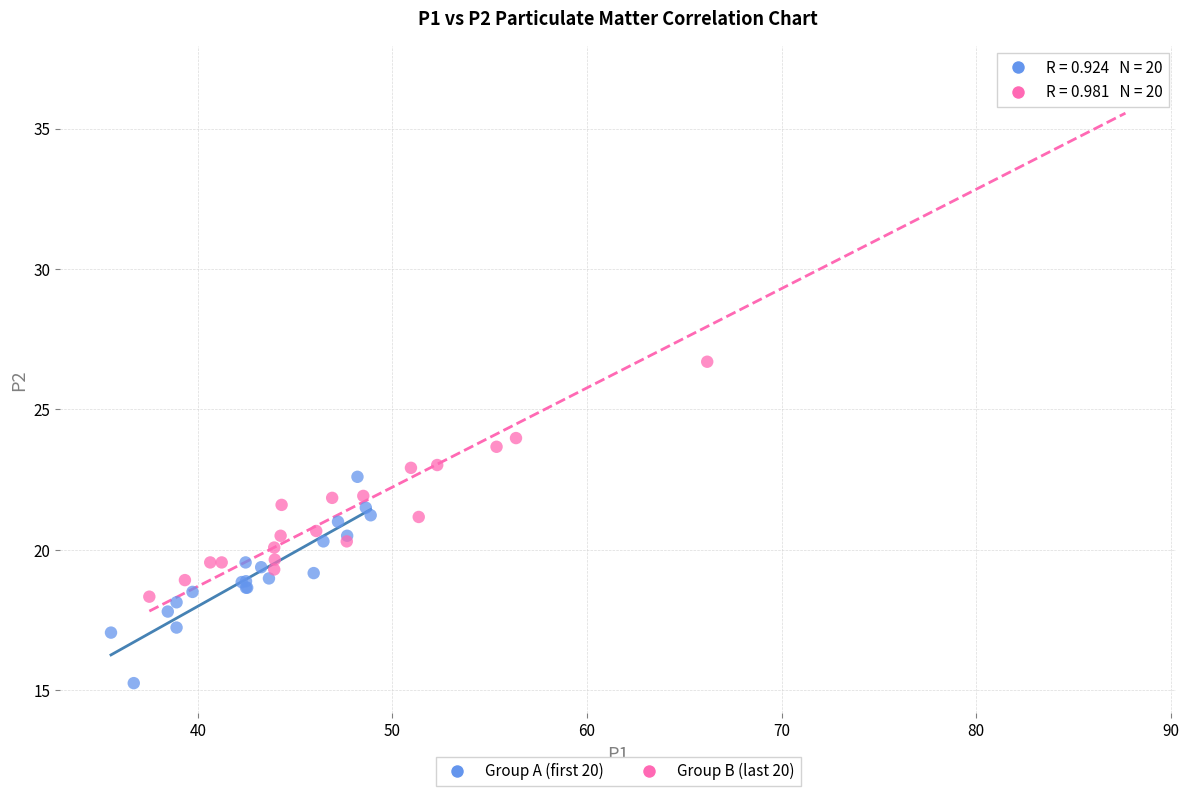

Which series reaches the minimum Y coordinate?

Group A (first 20)